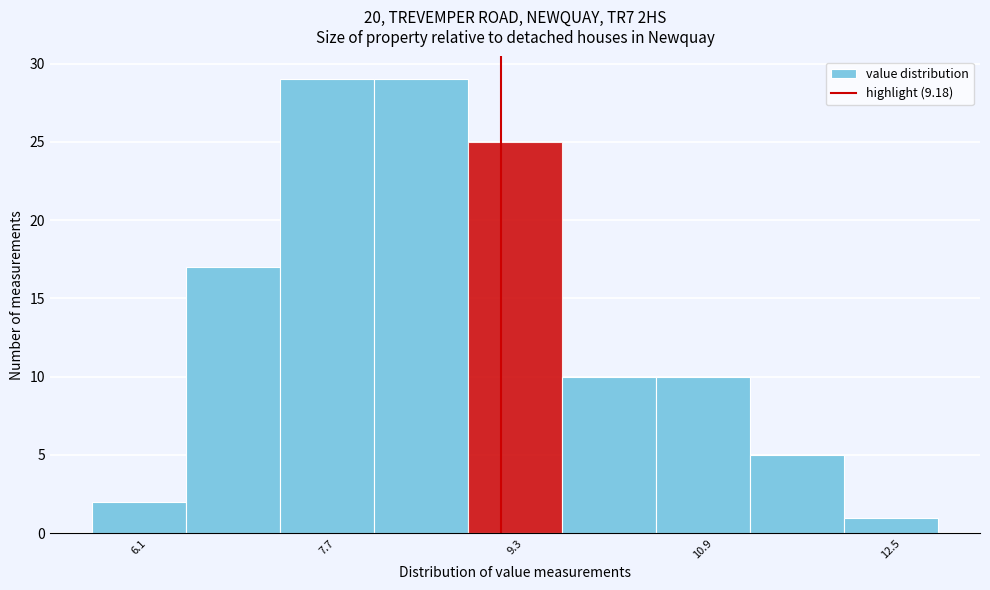

How tall is the bar that spans 9.7 to 10.5 on the x-axis? Neither the bar edges nor the heights are printed on the chart, so give them approximately, as read against the axes.

10